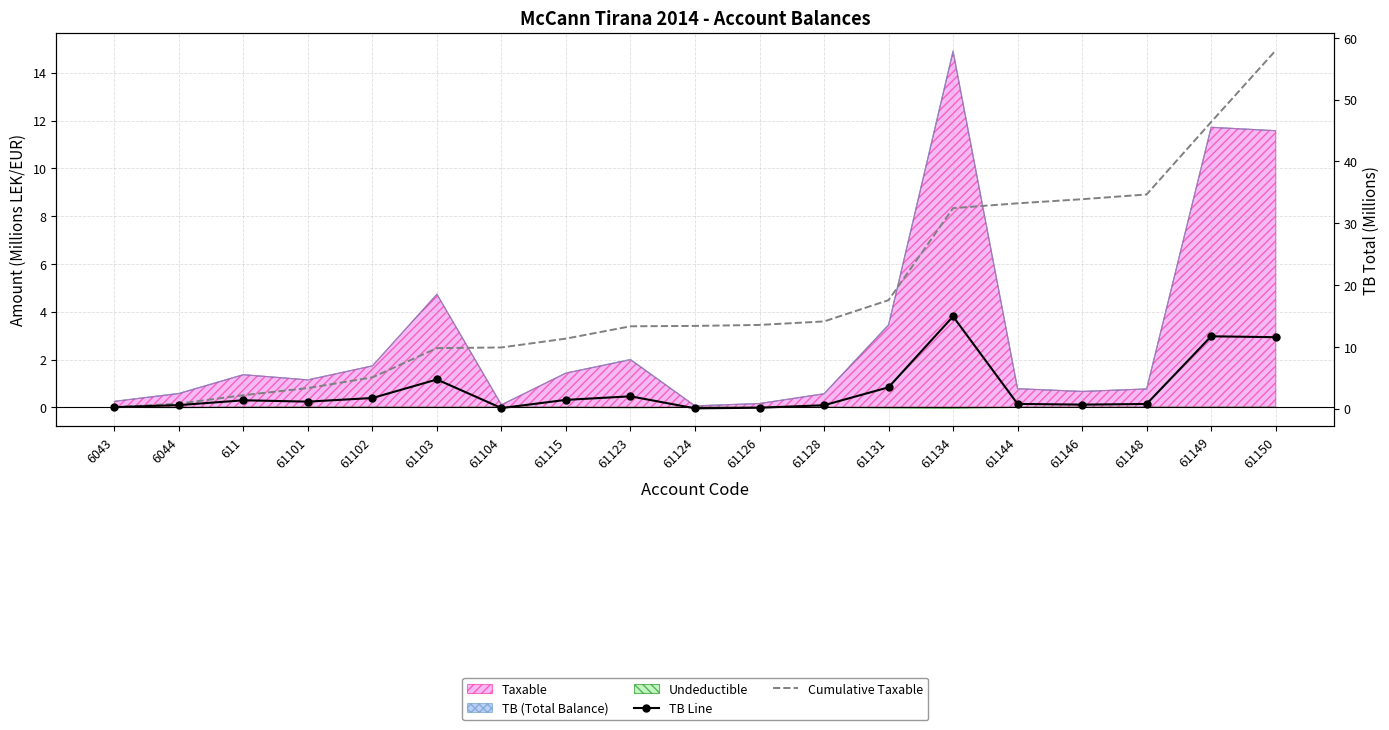

Which series has the largest total across all categories?

Cumulative Taxable